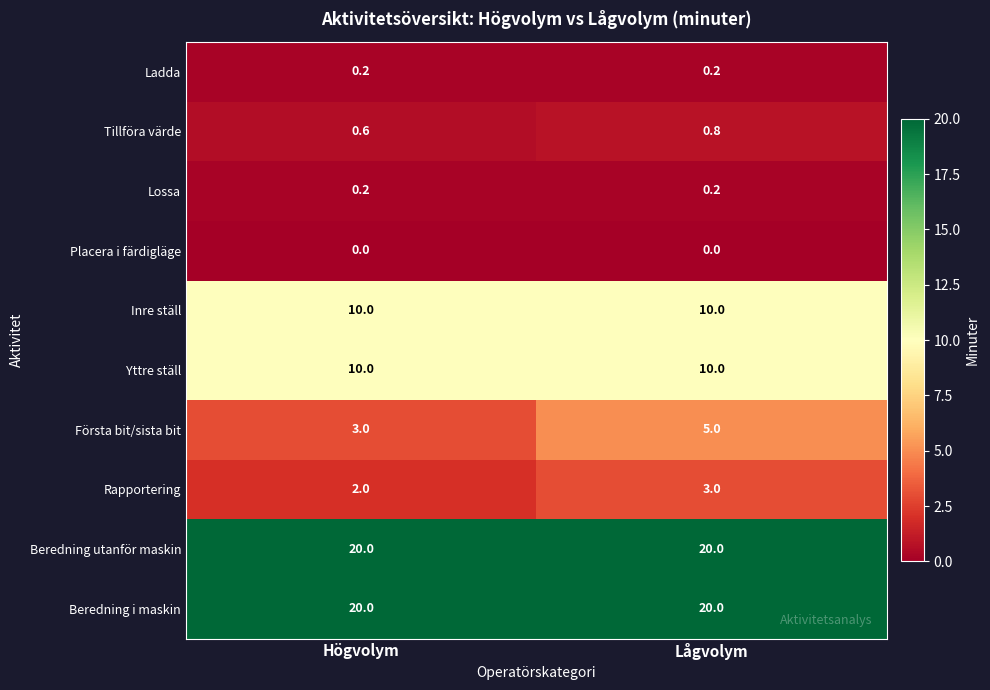

What is the sum of the Yttre ställ values at Högvolym and Lågvolym?

20.0